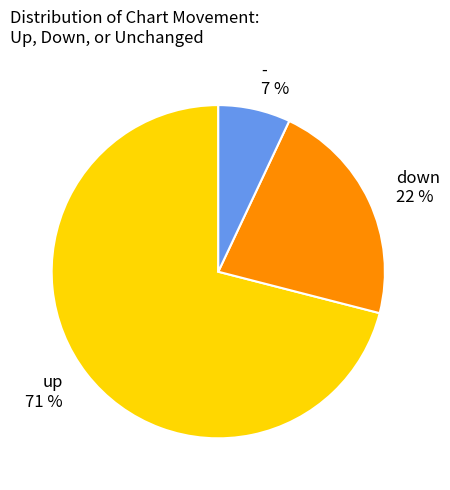

Rank the categories by value from highest to lowest.

up, down, -